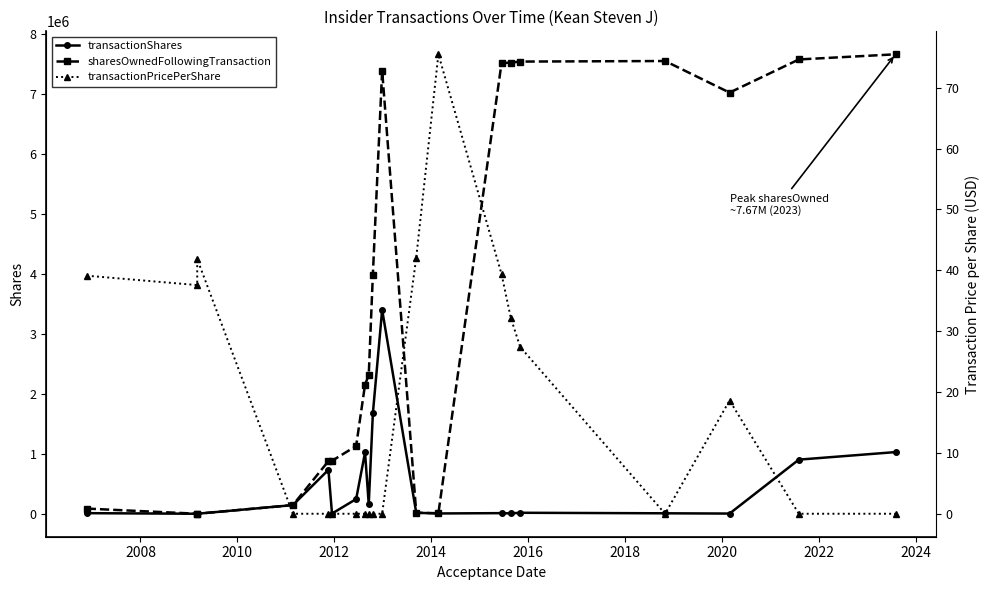

How many data points in sharesOwnedFollowingTransaction are above 2315217?

9